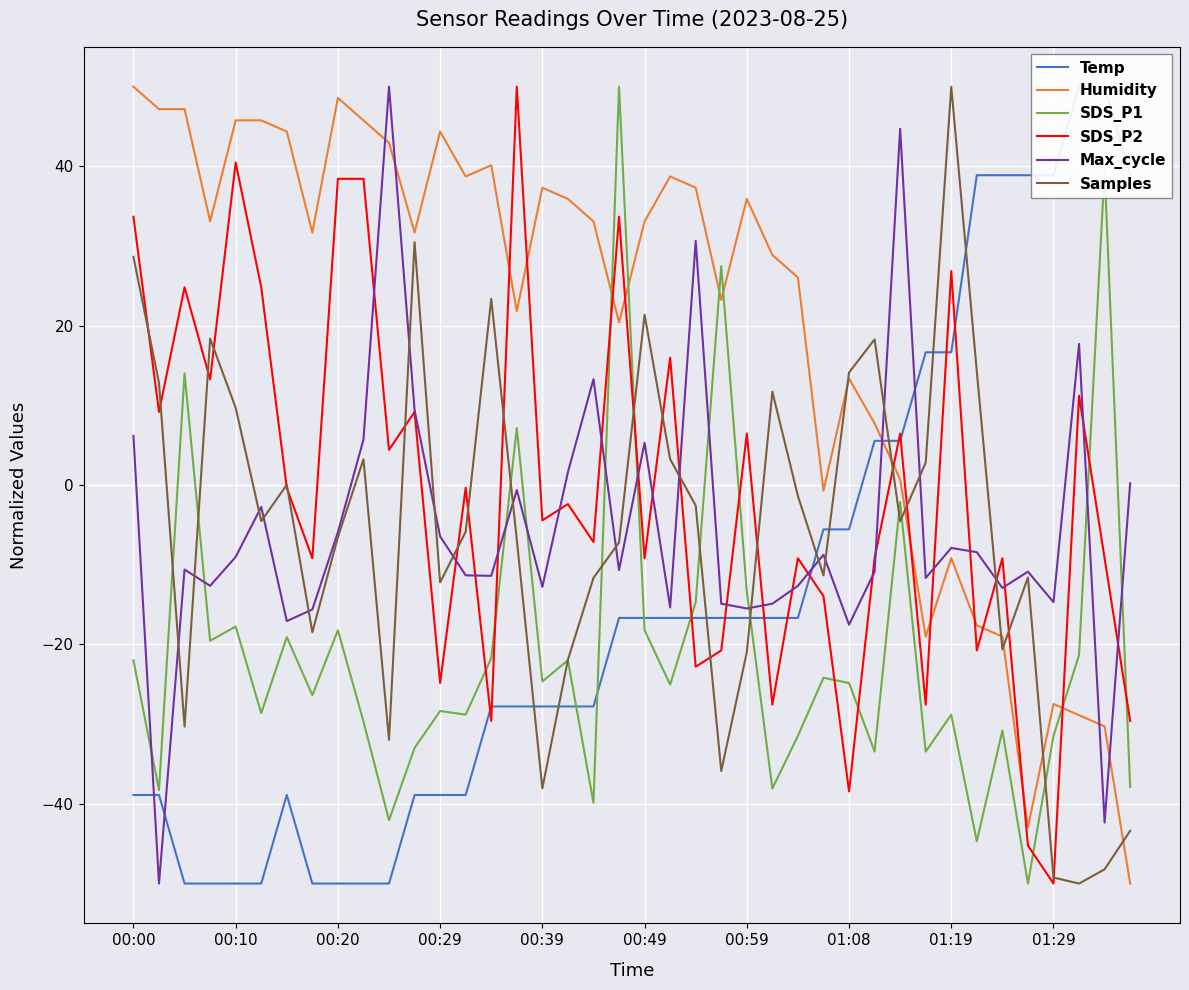

True or false: SDS_P2 and Humidity cross at least once.

True